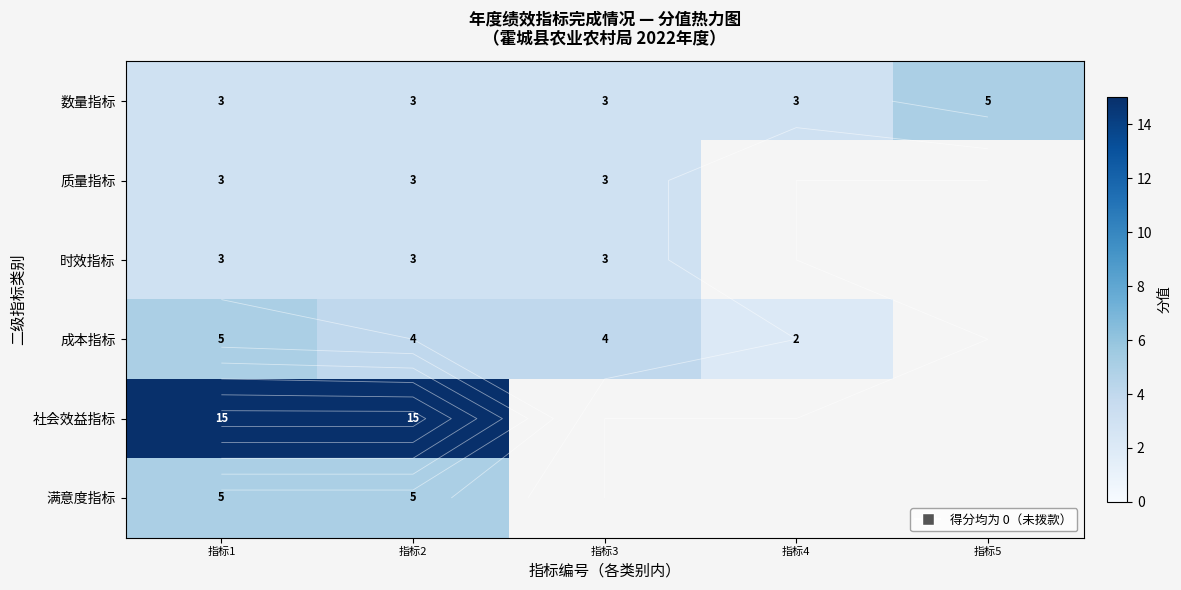

Rank the series at 指标1 from lowest to highest value.

数量指标, 质量指标, 时效指标, 成本指标, 满意度指标, 社会效益指标